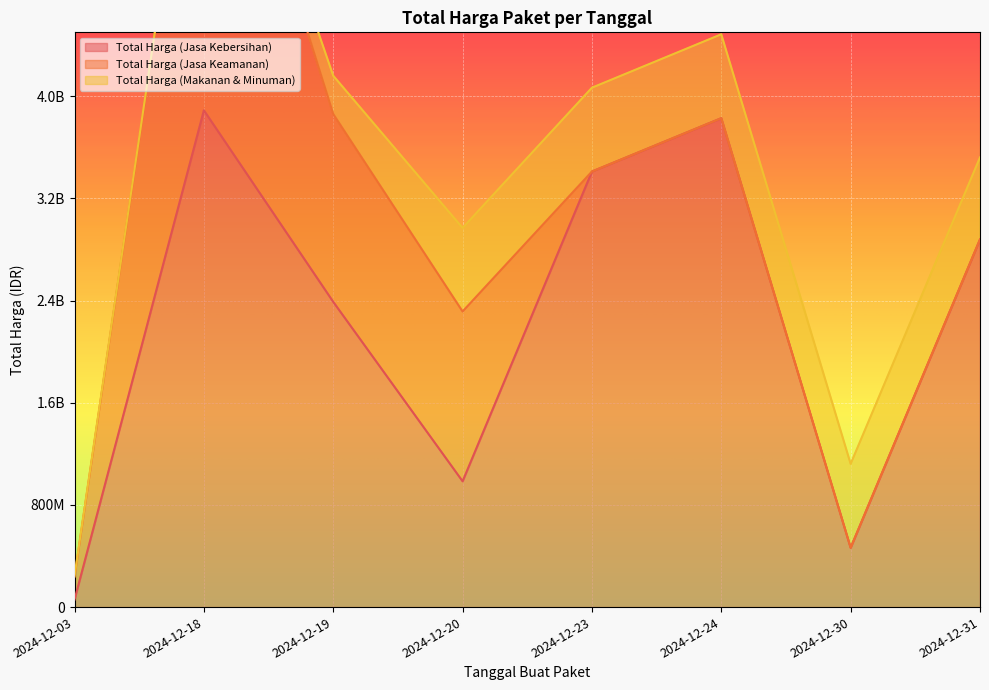

At which category does the chart reach its peak across all series?

2024-12-18